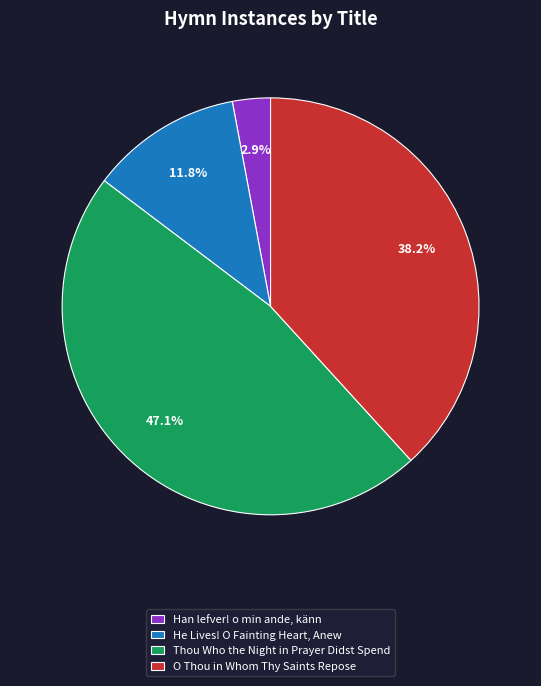

Is there any slice that represents more than half of the pie?

No